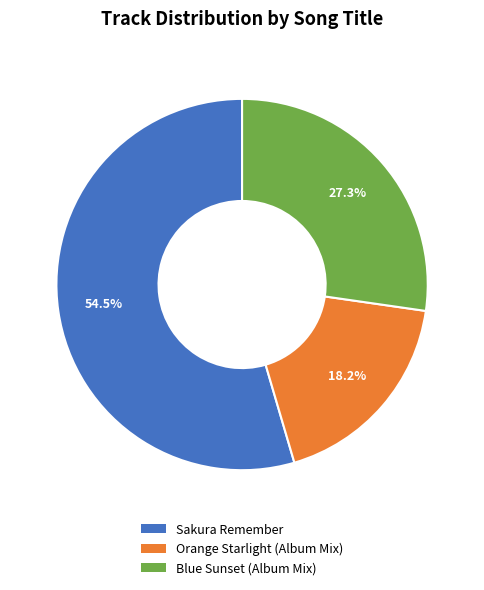

The Blue Sunset (Album Mix) slice represents 27% of the pie. True or false?

True